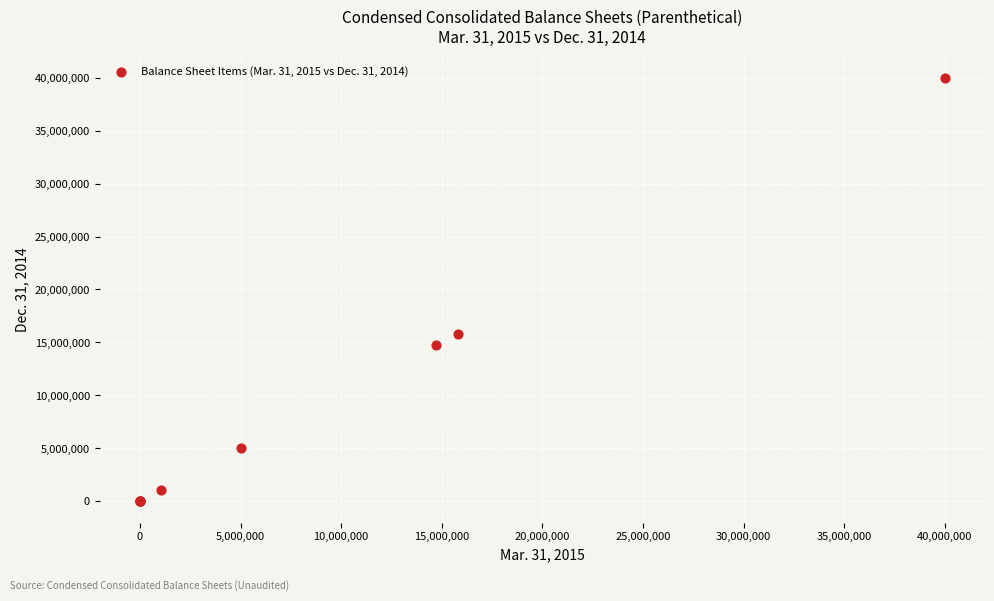

What Y value in the scatter plot is closest to 20000000?

15801000.0